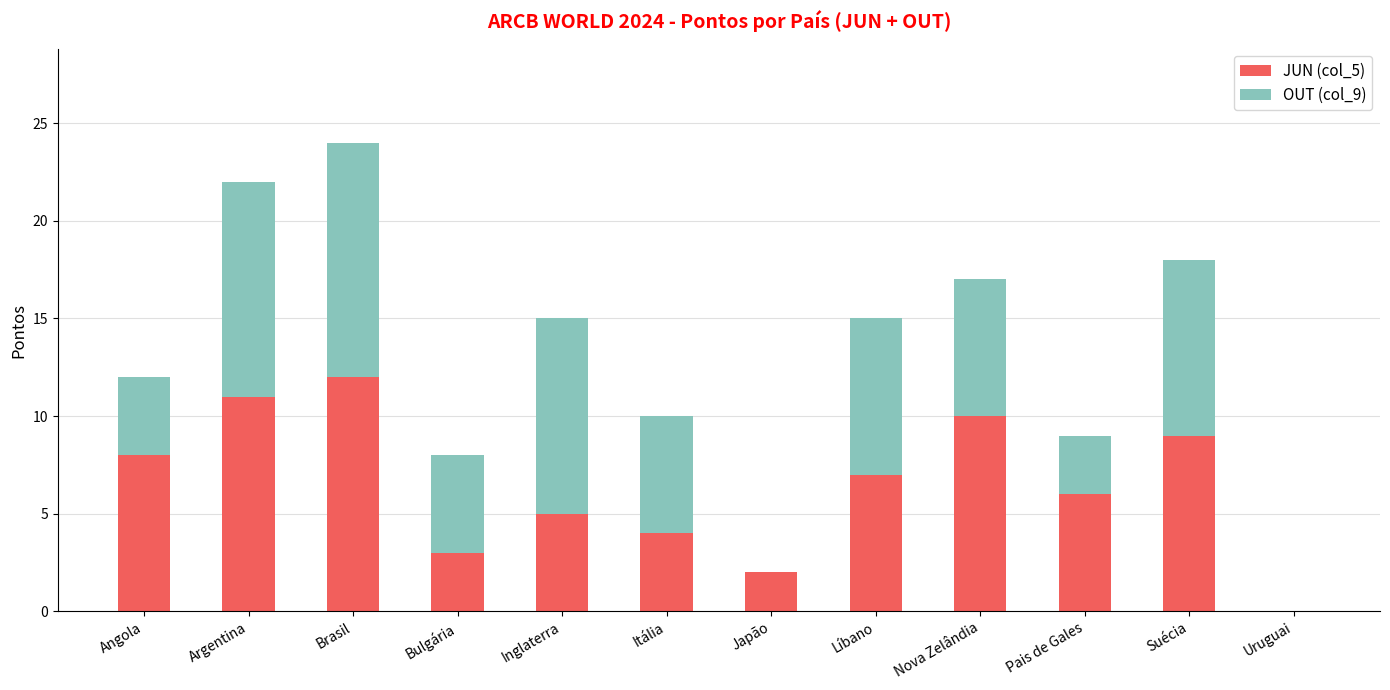

What is the difference between the JUN (col_5) values at Uruguai and Angola?

8